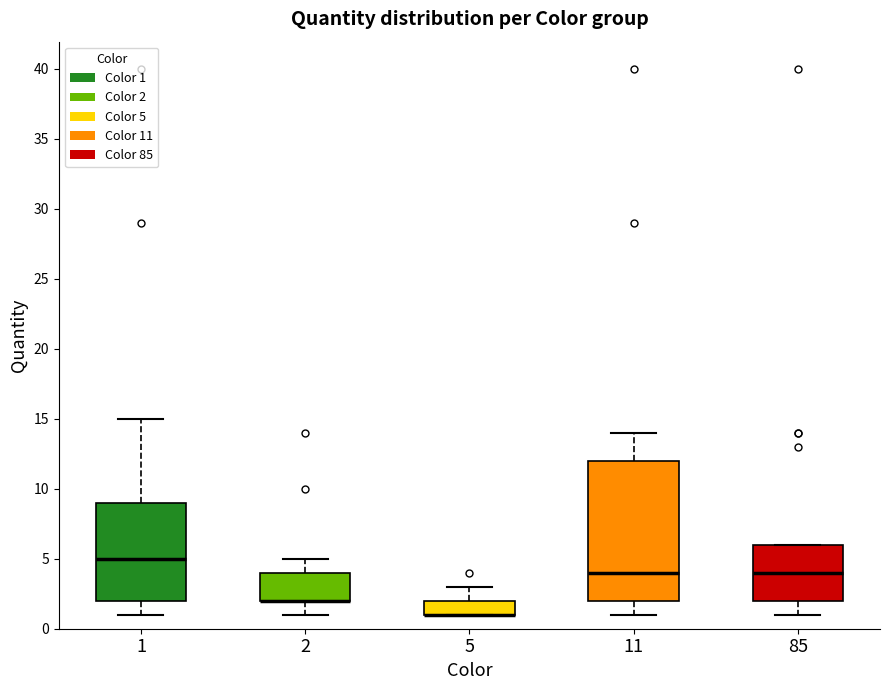

Where does the lower whisker of the box at x = 1 end on the y-axis? The values are not printed on the chart, so give them approximately, as read against the axis.

1